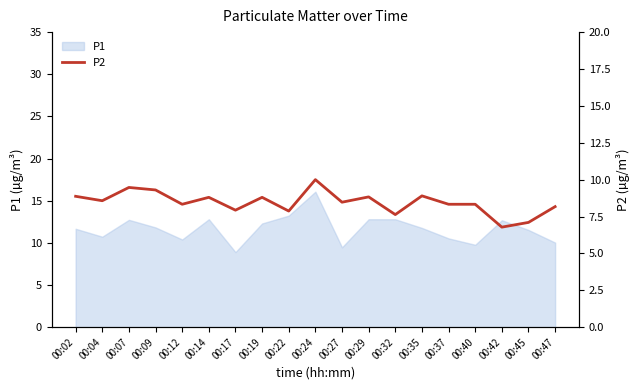

True or false: the data shows 2.4 at 00:17.

False